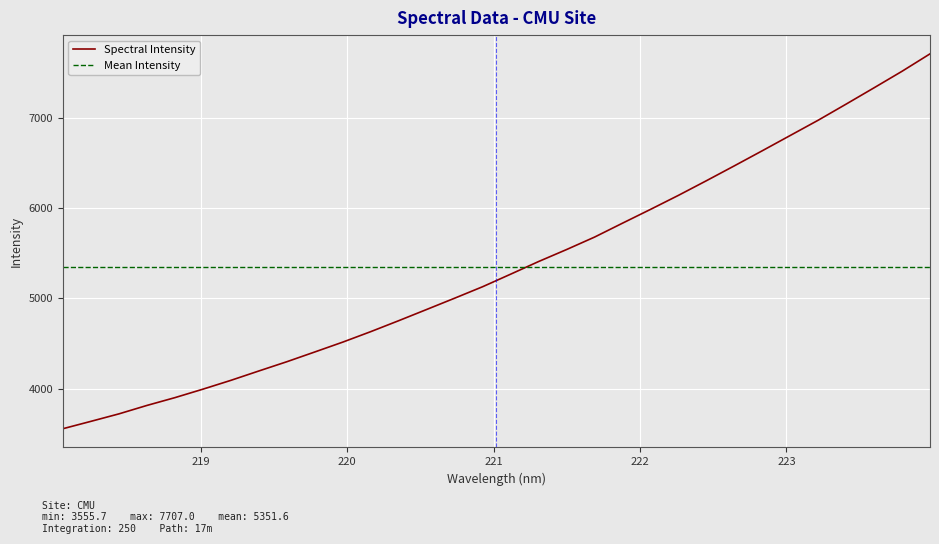

What is the label of the 27th point from the right?

219.0156